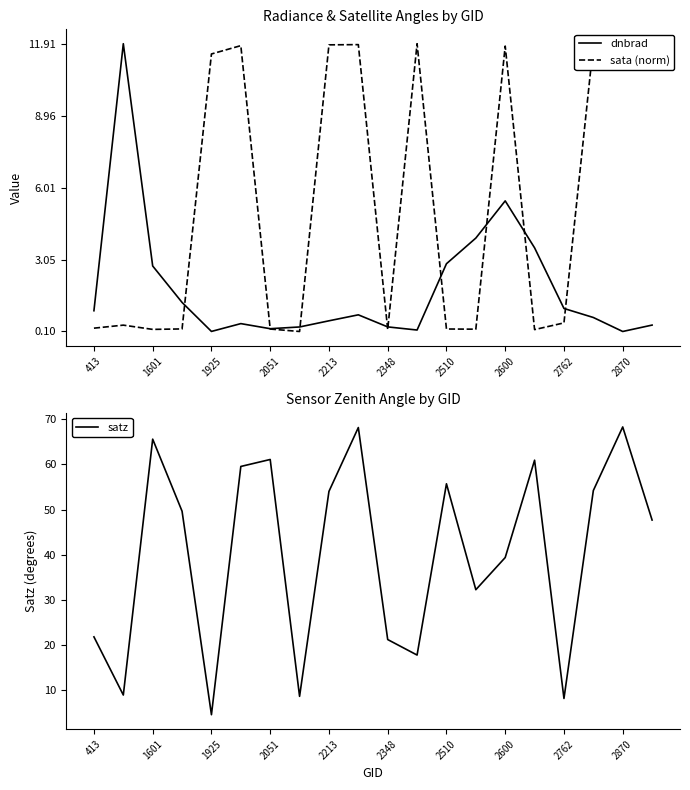

How many categories are shown in the chart?

20